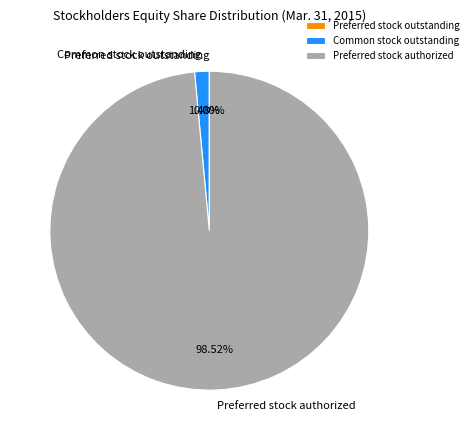

Is Common stock outstanding the majority of the pie?

No